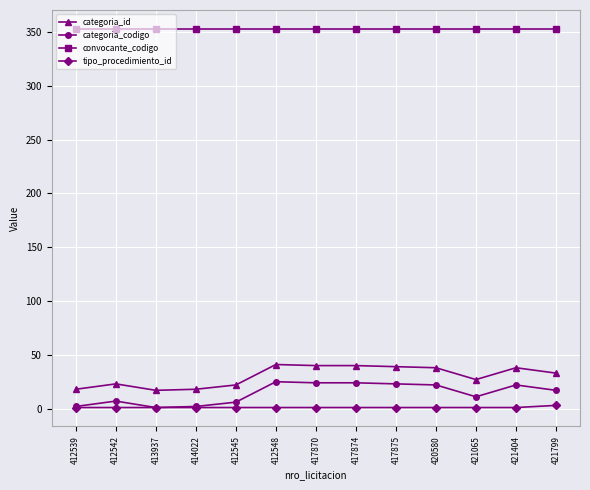

Rank the series at 417870 from highest to lowest value.

convocante_codigo, categoria_id, categoria_codigo, tipo_procedimiento_id